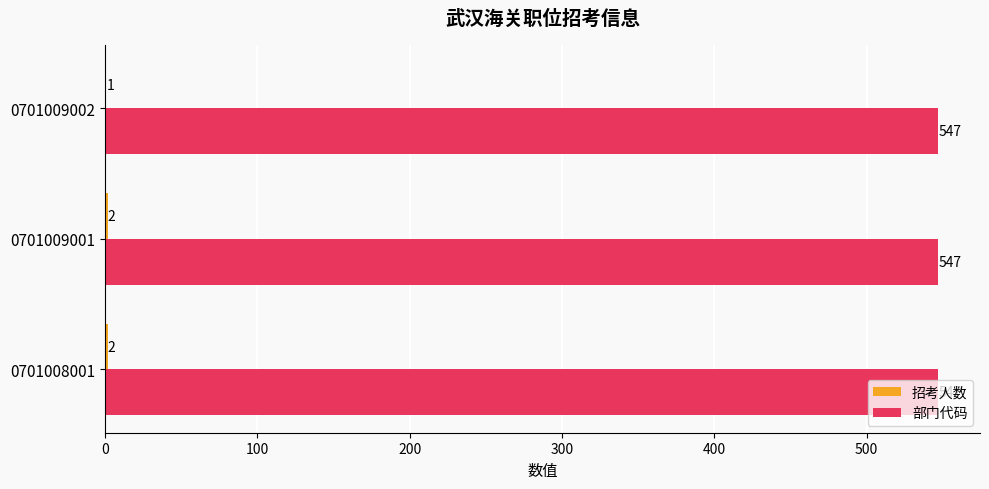

What is the approximate value of 部门代码 at 0701009002?

547